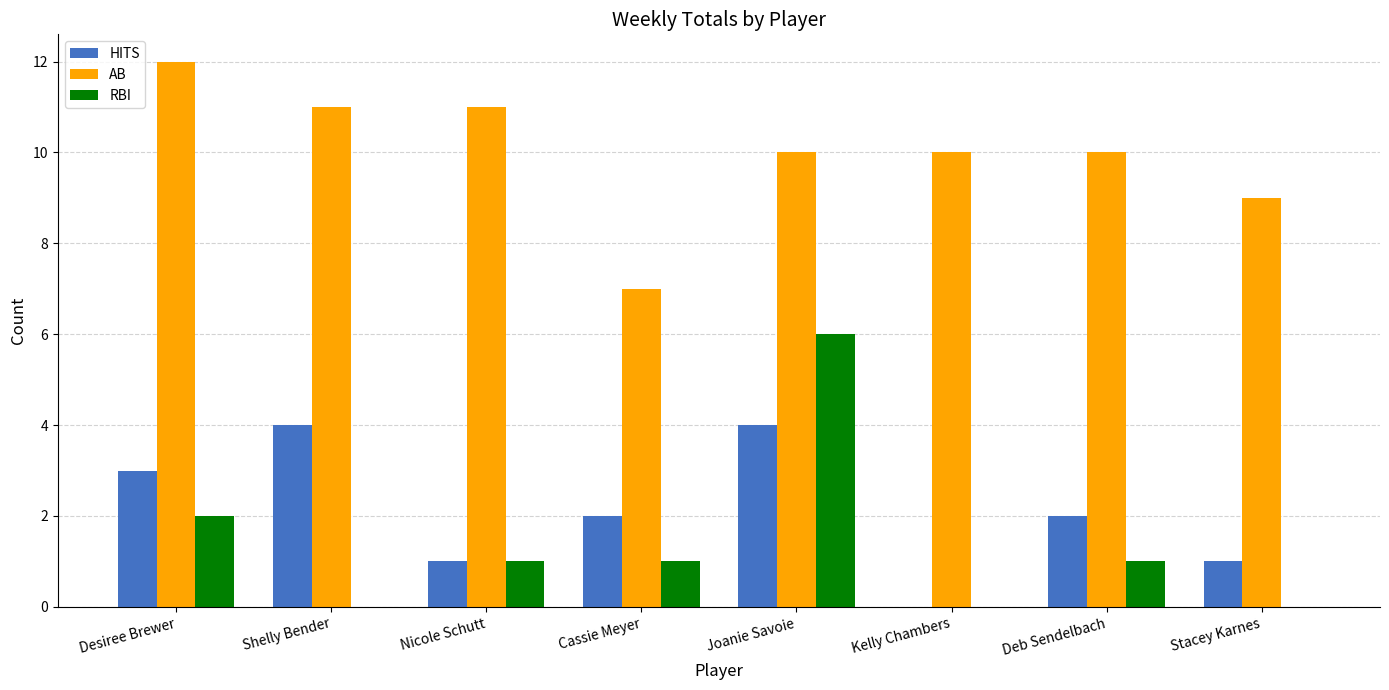

Where does the AB series first go above 10?

Desiree Brewer